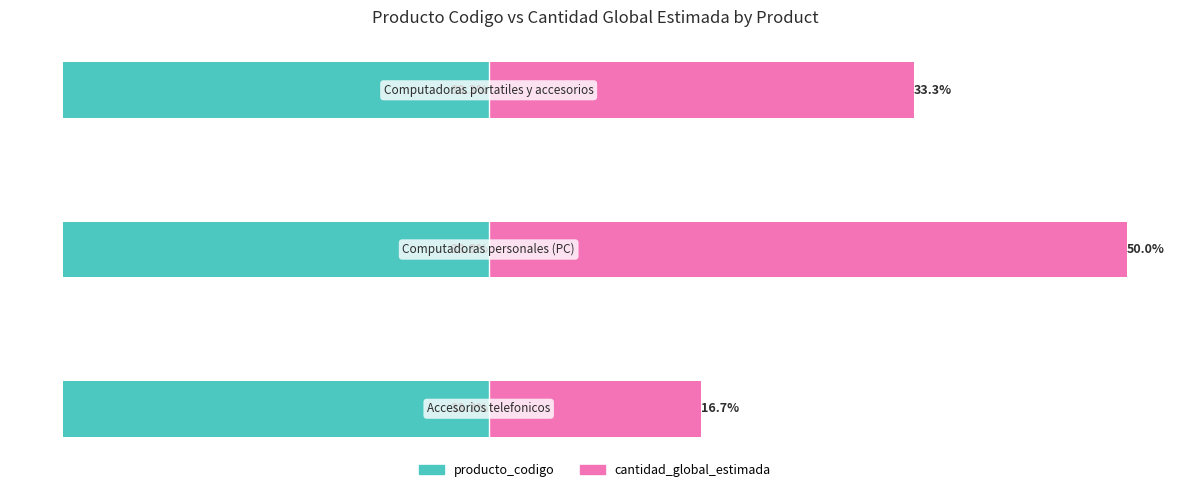

How many data points in cantidad_global_estimada are above 33?

2